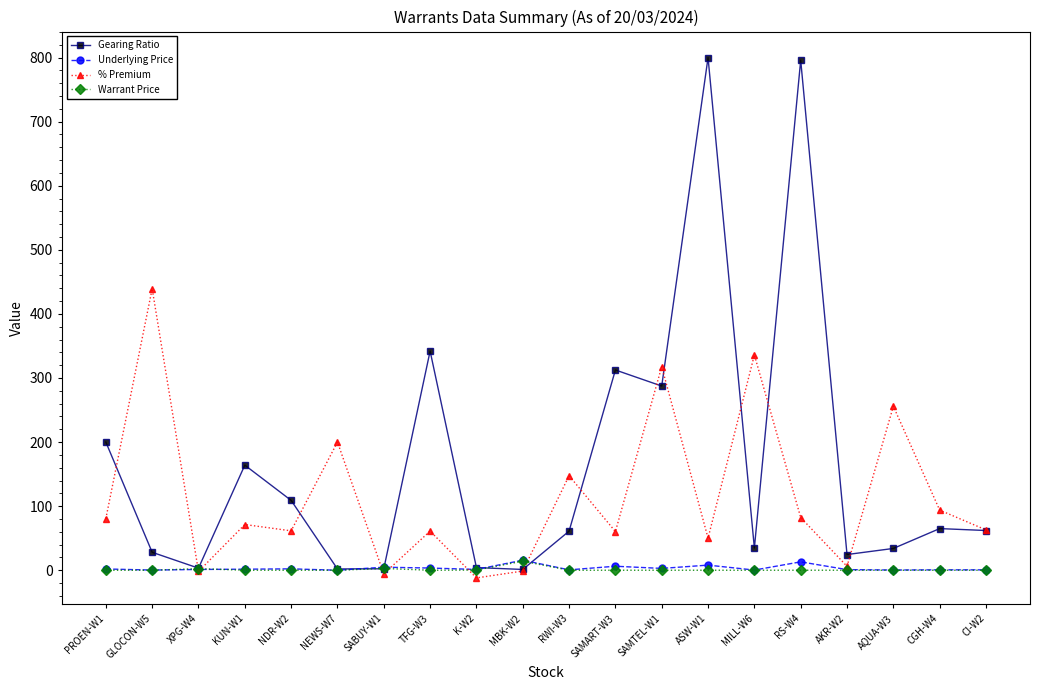

What is the spread (max minus min) of values at AKR-W2?

24.5